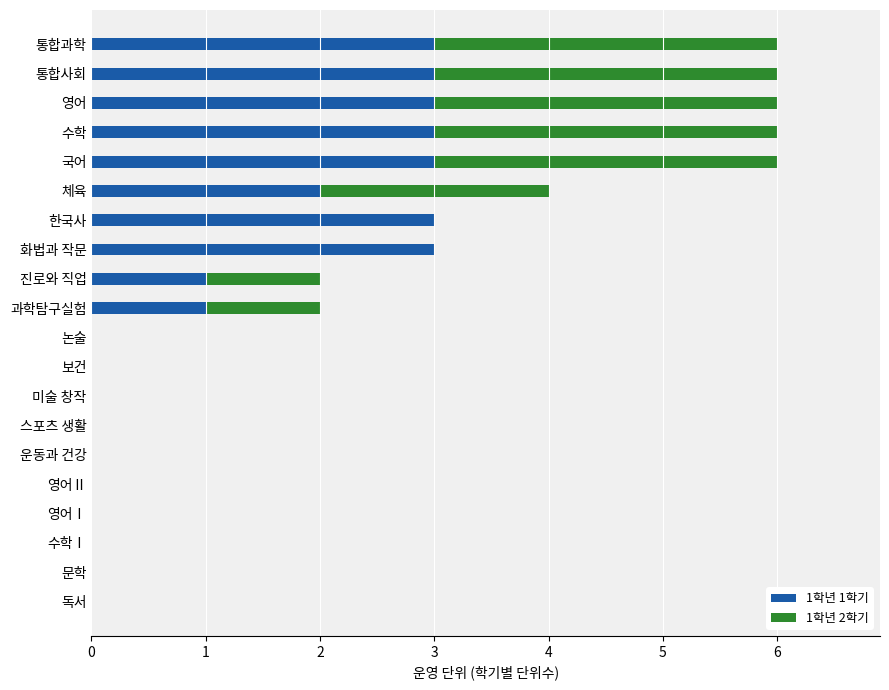

The value of 1학년 1학기 at 미술 창작 is -1. True or false?

False